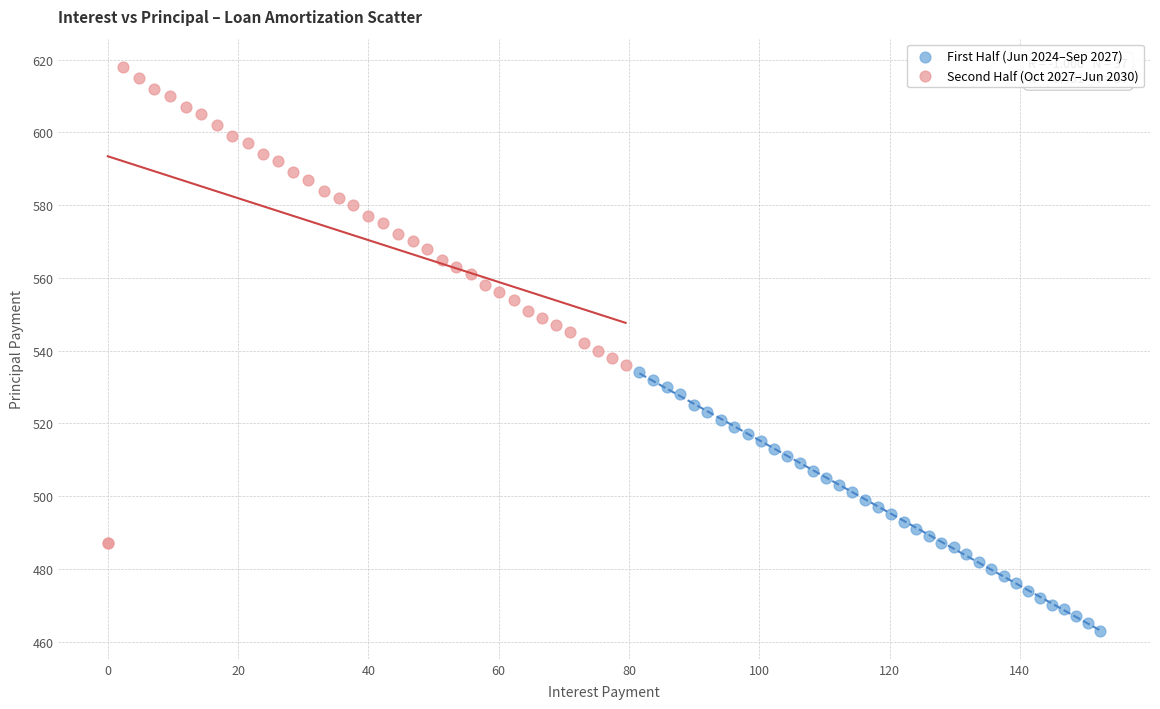

Which series contains the lowest Y value?

First Half (Jun 2024–Sep 2027)